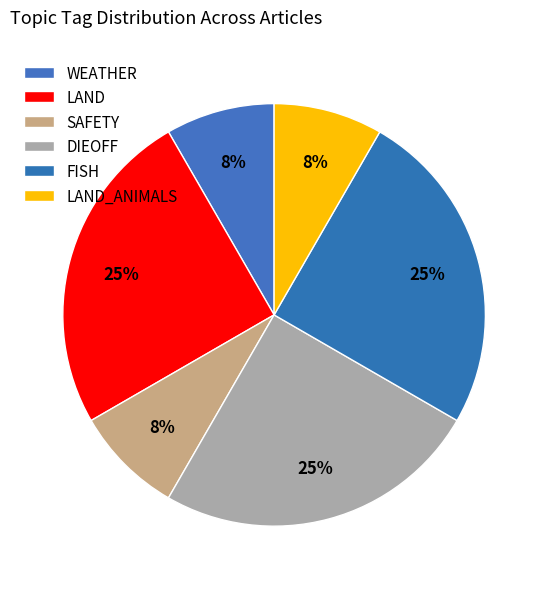

How many segments does this pie chart have?

6